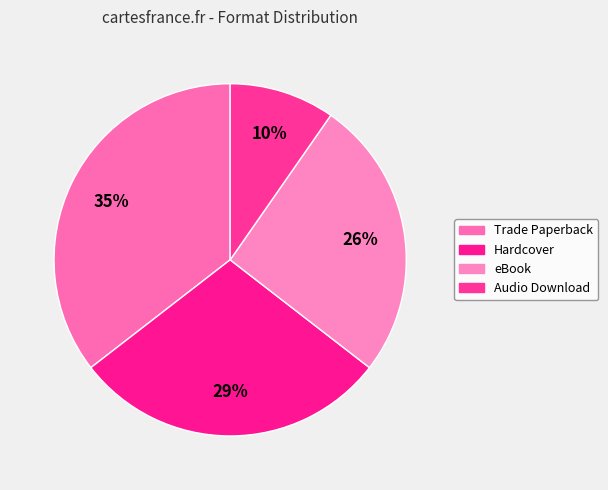

What is the smallest slice in the pie chart?

Audio Download